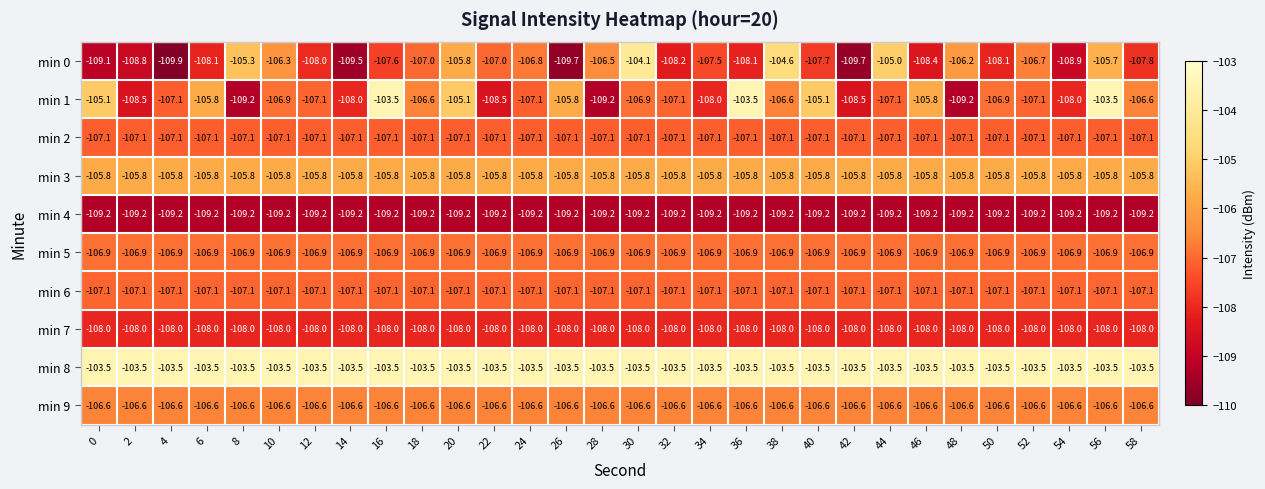

Which label corresponds to the smallest value in the chart?

4